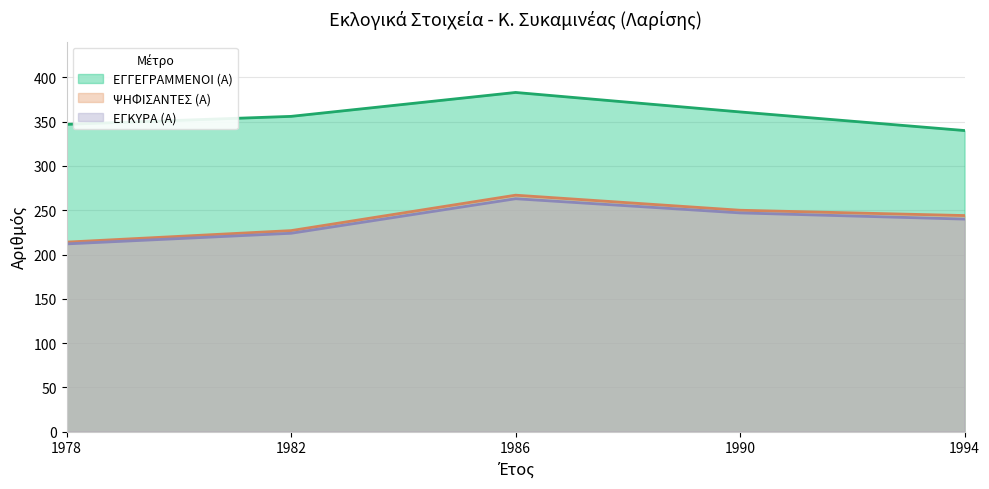

What are all the series names shown in the legend?

ΕΓΓΕΓΡΑΜΜΕΝΟΙ (Α), ΨΗΦΙΣΑΝΤΕΣ (Α), ΕΓΚΥΡΑ (Α)